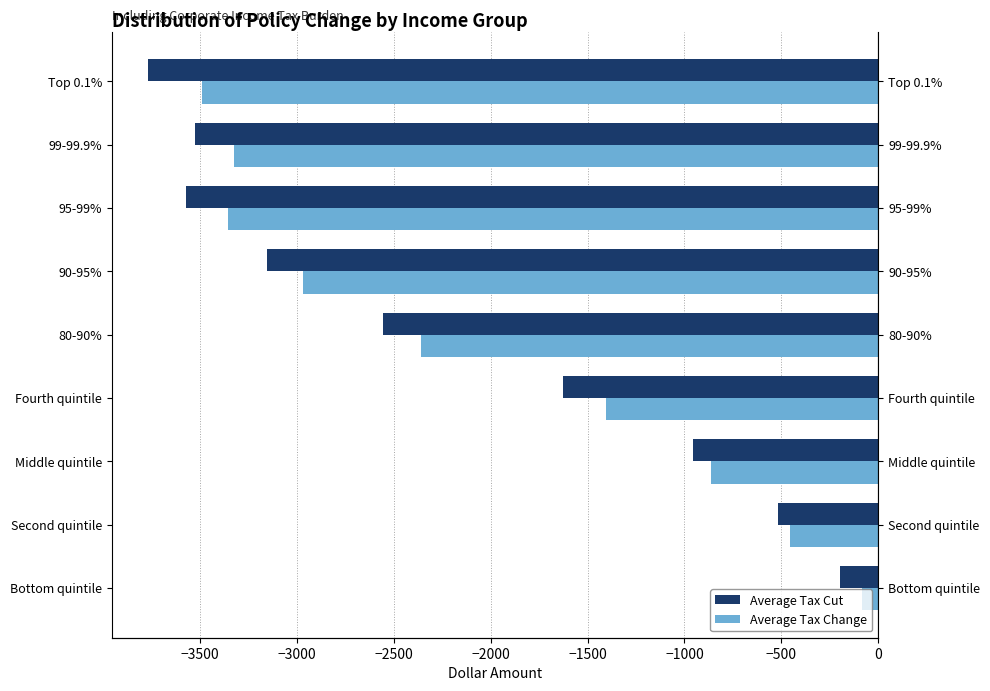

What is the greatest value displayed?

-83